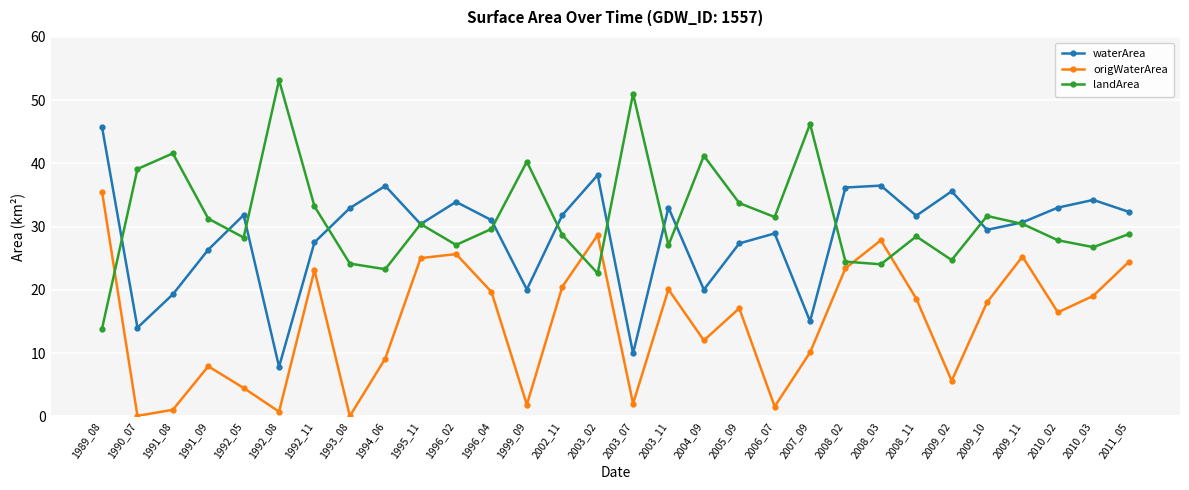

Where is the first local maximum for waterArea?

1992_05